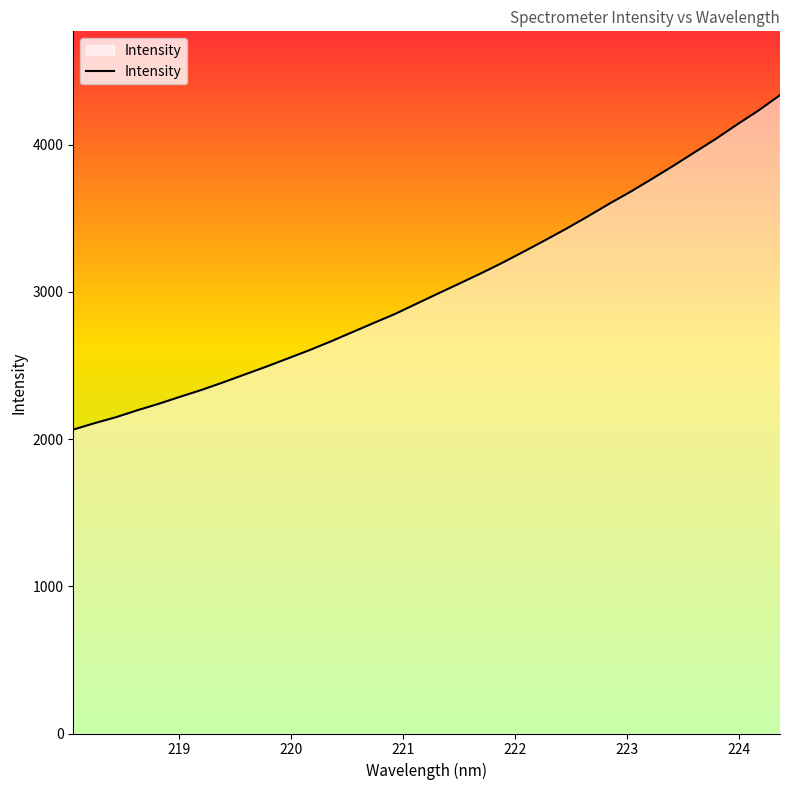

What is the maximum value shown in the chart?

4335.8